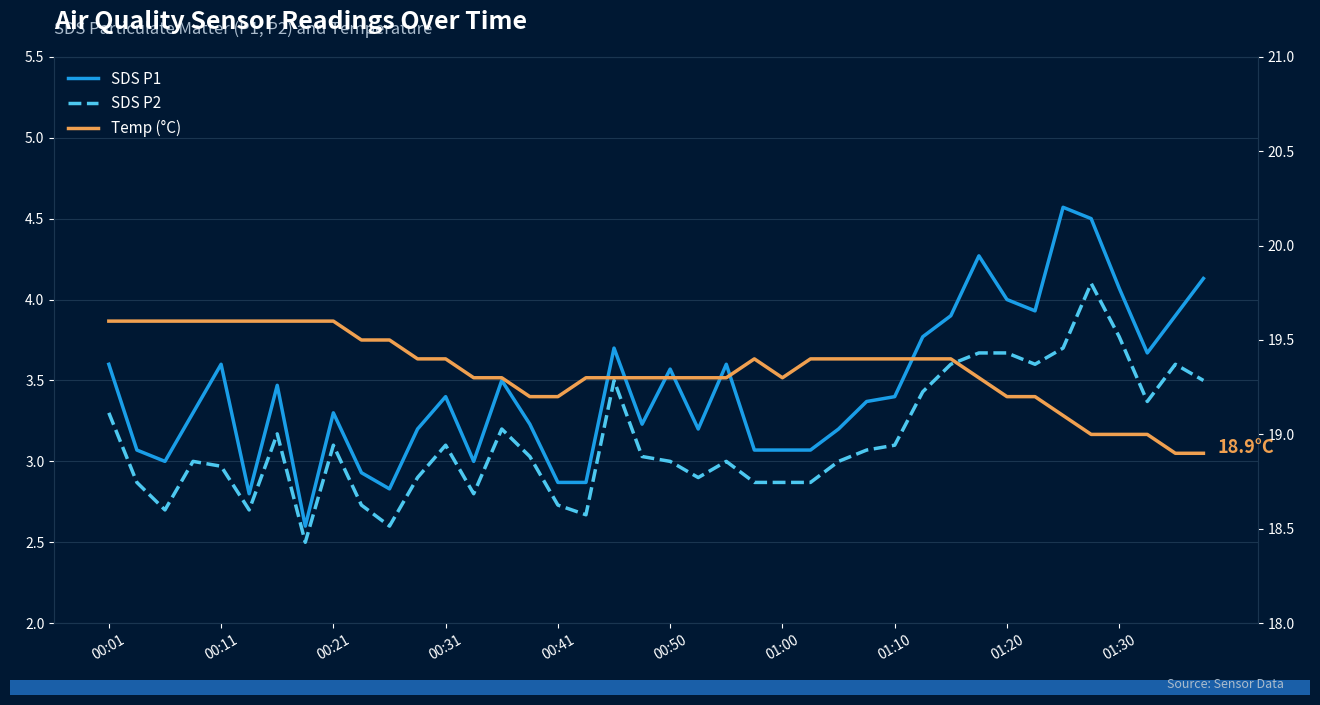

What is the minimum value for Temp (°C)?

18.9